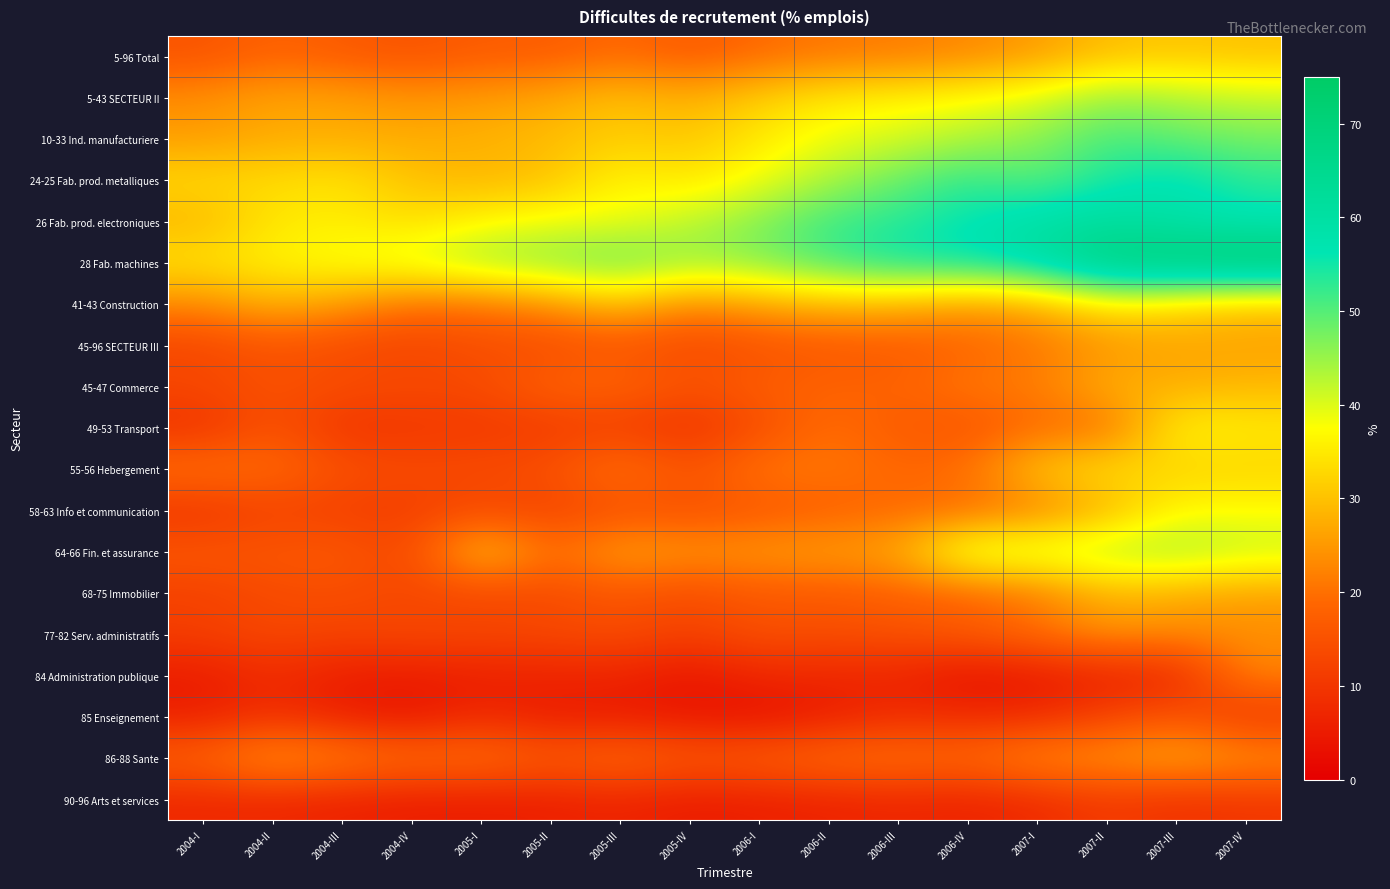

At how many categories does at least one series exceed 18?

16